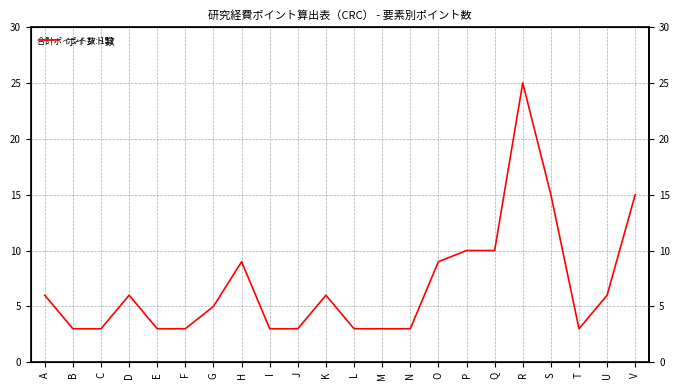

List the labels in order of value, smallest first.

B, C, E, F, I, J, L, M, N, T, G, A, D, K, U, H, O, P, Q, S, V, R